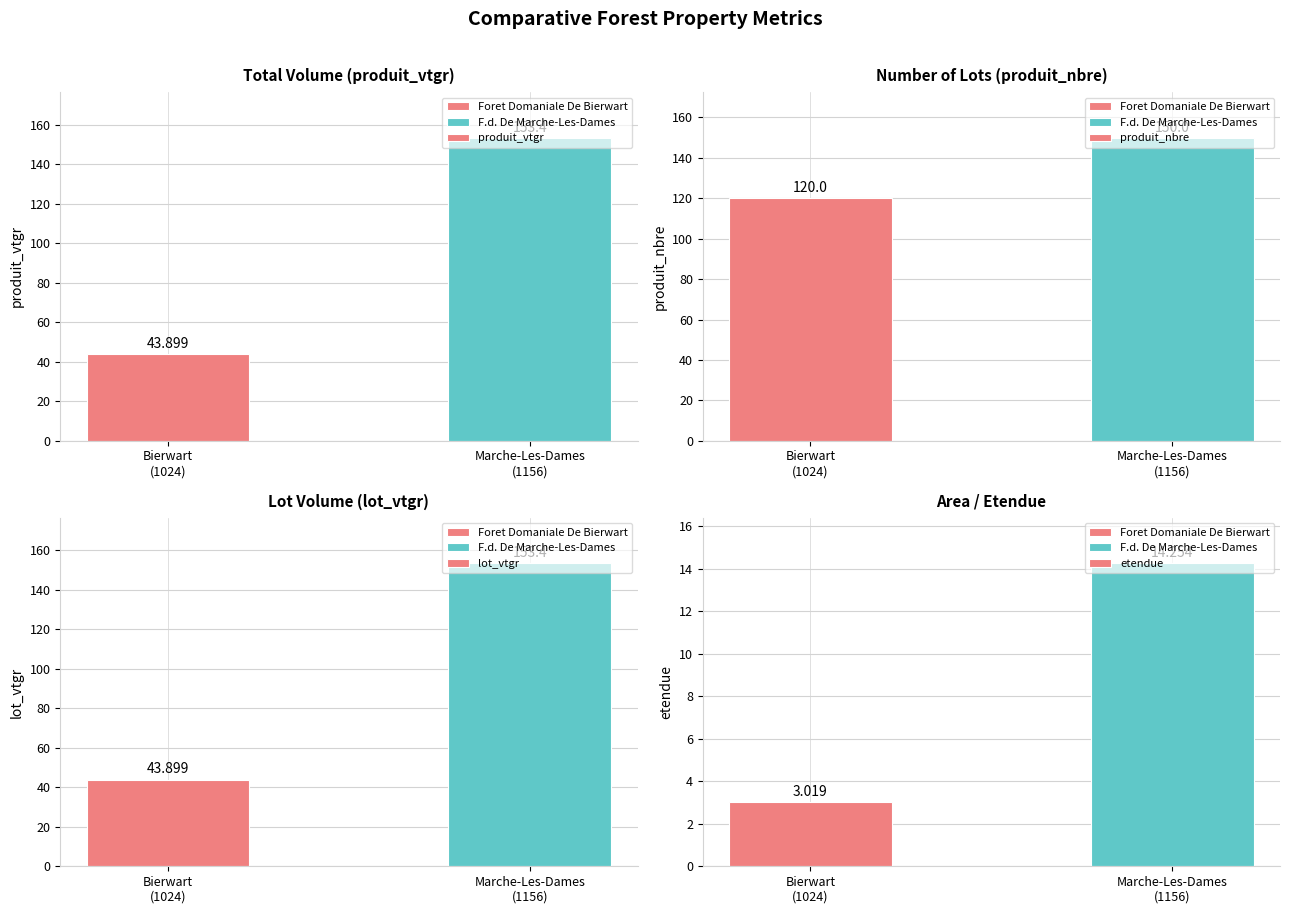

What is the spread (max minus min) of values at Bierwart
(1024)?

117.0